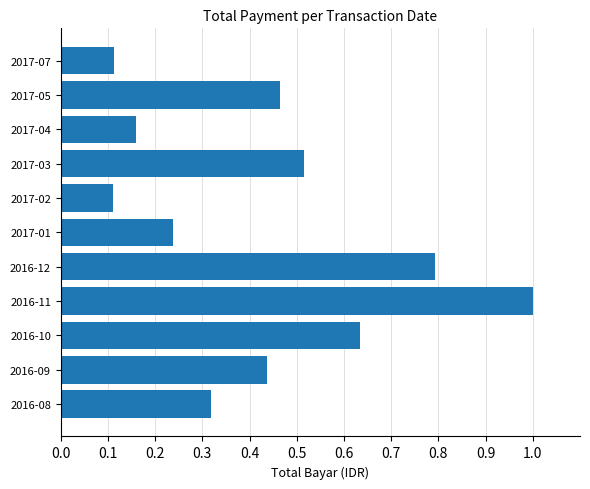

At which category does the chart reach its peak across all series?

2016-11